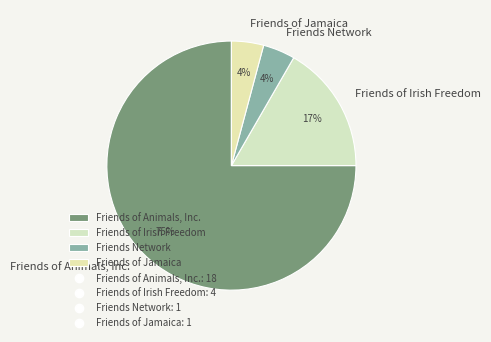

Which category has the biggest portion of the pie?

Friends of Animals, Inc.